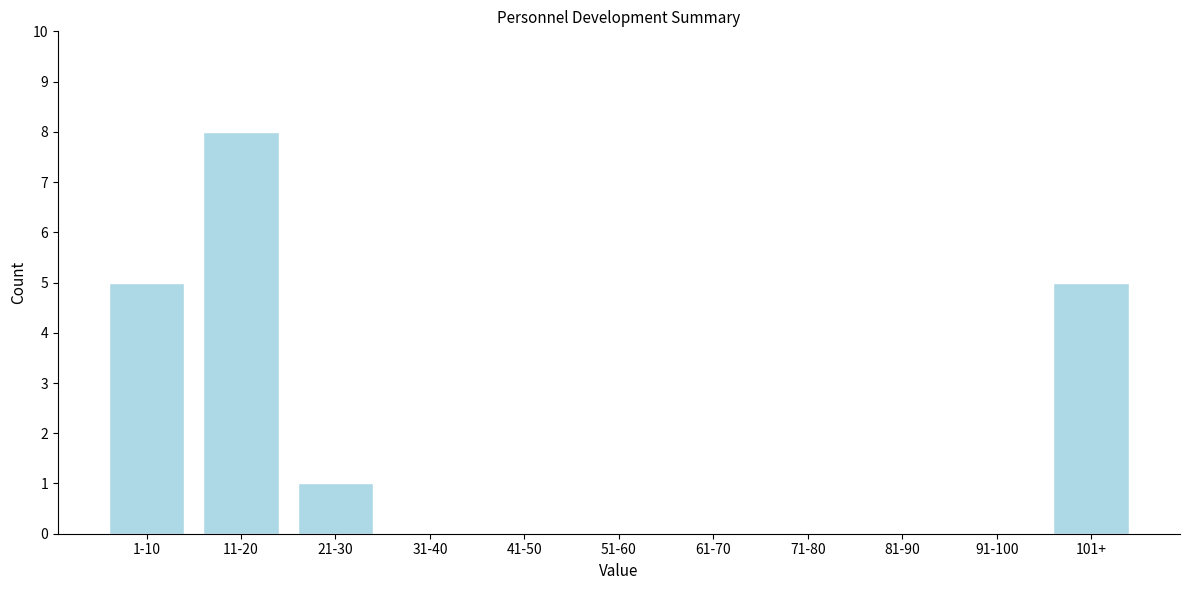

Reading right to left, what are all the values shown in this chart?

101+=5	91-100=0	81-90=0	71-80=0	61-70=0	51-60=0	41-50=0	31-40=0	21-30=1	11-20=8	1-10=5